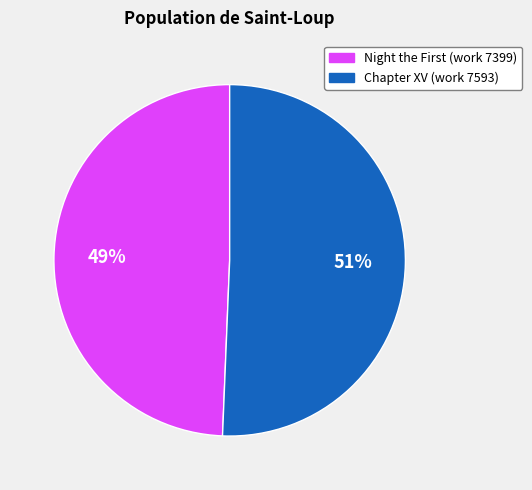

Rank the categories by value from lowest to highest.

Night the First (work 7399), Chapter XV (work 7593)